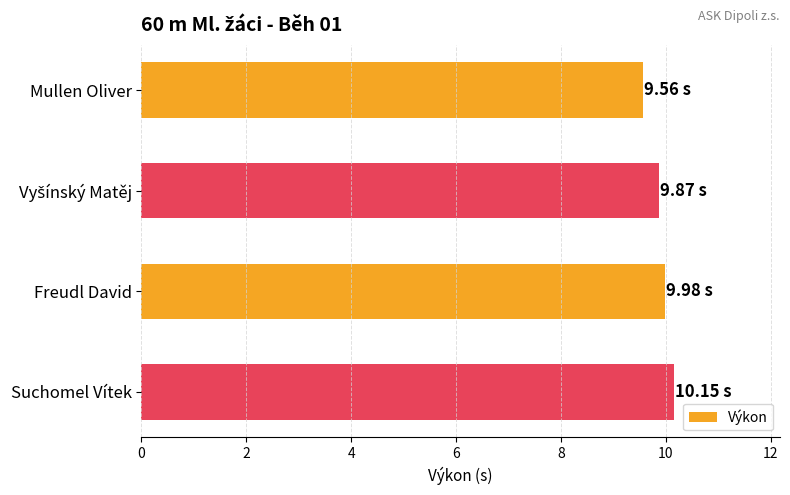

What is the label of the 1st bar from the top?

Mullen Oliver